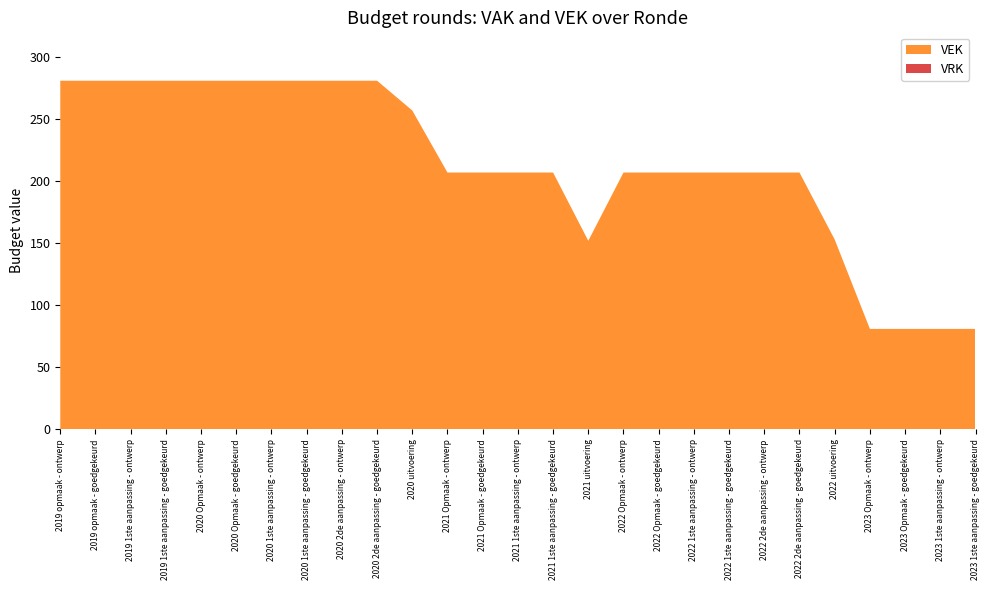

Reading left to right, list all the values displayed in this chart.

VEK: 2019 opmaak - ontwerp=281	2019 opmaak - goedgekeurd=281	2019 1ste aanpassing - ontwerp=281	2019 1ste aanpassing - goedgekeurd=281	2020 Opmaak - ontwerp=281	2020 Opmaak - goedgekeurd=281	2020 1ste aanpassing - ontwerp=281	2020 1ste aanpassing - goedgekeurd=281	2020 2de aanpassing - ontwerp=281	2020 2de aanpassing - goedgekeurd=281	2020 uitvoering=257	2021 Opmaak - ontwerp=207	2021 Opmaak - goedgekeurd=207	2021 1ste aanpassing - ontwerp=207	2021 1ste aanpassing - goedgekeurd=207	2021 uitvoering=152	2022 Opmaak - ontwerp=207	2022 Opmaak - goedgekeurd=207	2022 1ste aanpassing - ontwerp=207	2022 1ste aanpassing - goedgekeurd=207	2022 2de aanpassing - ontwerp=207	2022 2de aanpassing - goedgekeurd=207	2022 uitvoering=153	2023 Opmaak - ontwerp=81	2023 Opmaak - goedgekeurd=81	2023 1ste aanpassing - ontwerp=81	2023 1ste aanpassing - goedgekeurd=81
VRK: 2019 opmaak - ontwerp=0	2019 opmaak - goedgekeurd=0	2019 1ste aanpassing - ontwerp=0	2019 1ste aanpassing - goedgekeurd=0	2020 Opmaak - ontwerp=0	2020 Opmaak - goedgekeurd=0	2020 1ste aanpassing - ontwerp=0	2020 1ste aanpassing - goedgekeurd=0	2020 2de aanpassing - ontwerp=0	2020 2de aanpassing - goedgekeurd=0	2020 uitvoering=0	2021 Opmaak - ontwerp=0	2021 Opmaak - goedgekeurd=0	2021 1ste aanpassing - ontwerp=0	2021 1ste aanpassing - goedgekeurd=0	2021 uitvoering=0	2022 Opmaak - ontwerp=0	2022 Opmaak - goedgekeurd=0	2022 1ste aanpassing - ontwerp=0	2022 1ste aanpassing - goedgekeurd=0	2022 2de aanpassing - ontwerp=0	2022 2de aanpassing - goedgekeurd=0	2022 uitvoering=0	2023 Opmaak - ontwerp=0	2023 Opmaak - goedgekeurd=0	2023 1ste aanpassing - ontwerp=0	2023 1ste aanpassing - goedgekeurd=0